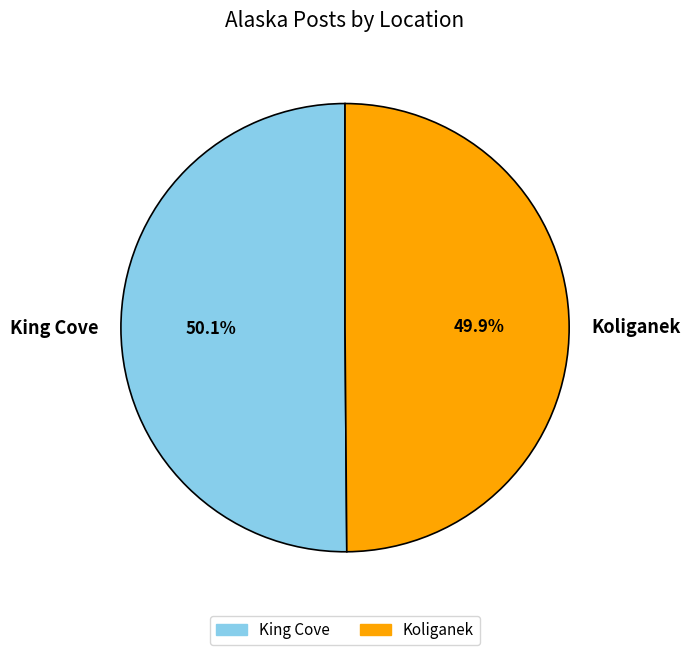

The Koliganek slice represents 50% of the pie. True or false?

True